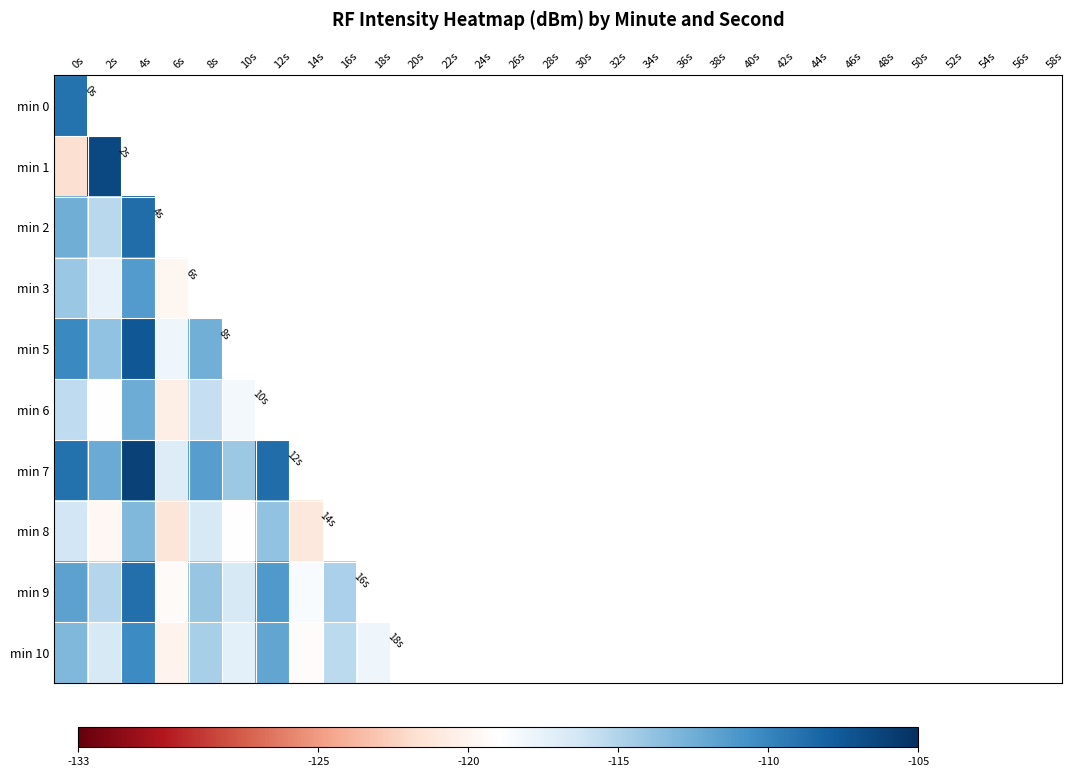

What is the greatest value displayed?

-106.1